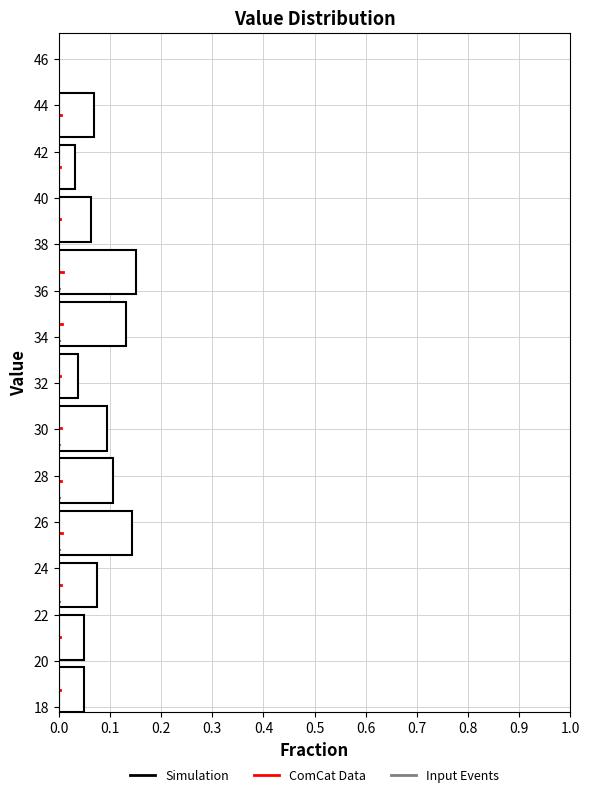

Reading bottom to top, list every bar in this chart as the range it spans on the y-axis followed by its length. Neither the bar edges nor the lengths are printed on the chart, so give them approximately, as read against the axes.

17.8 to 20.0: 0.05
20.0 to 22.4: 0.05
22.4 to 24.6: 0.08
24.6 to 26.8: 0.14
26.8 to 29.0: 0.11
29.0 to 31.4: 0.09
31.4 to 33.6: 0.04
33.6 to 35.8: 0.13
35.8 to 38.2: 0.15
38.2 to 40.4: 0.06
40.4 to 42.6: 0.03
42.6 to 44.8: 0.07